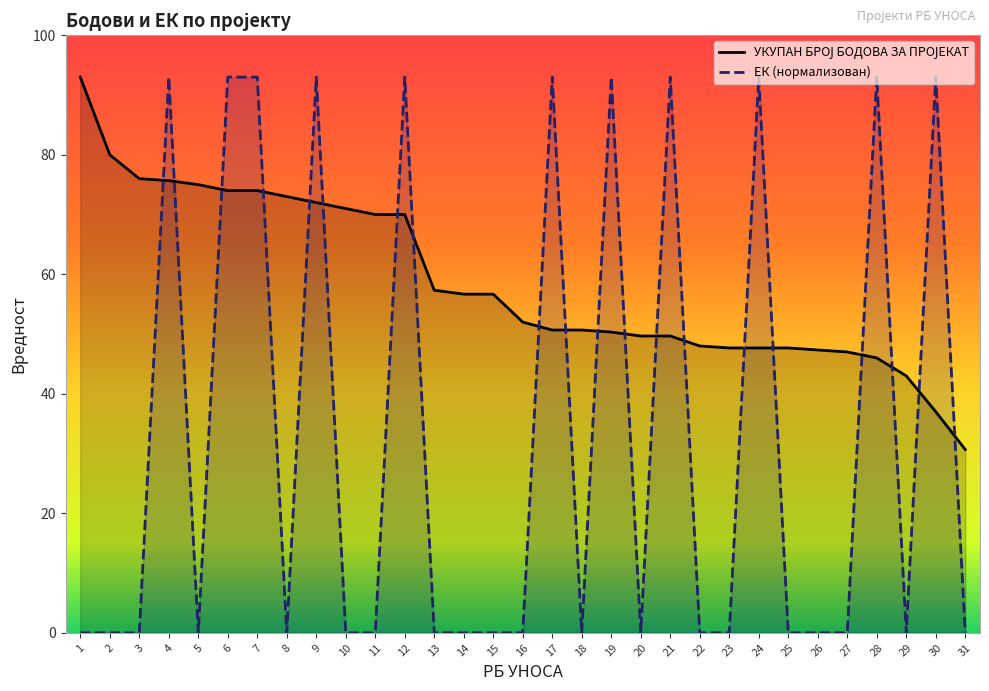

The УКУПАН БРОЈ БОДОВА ЗА ПРОЈЕКАТ series shows 47.0 at 27. True or false?

True